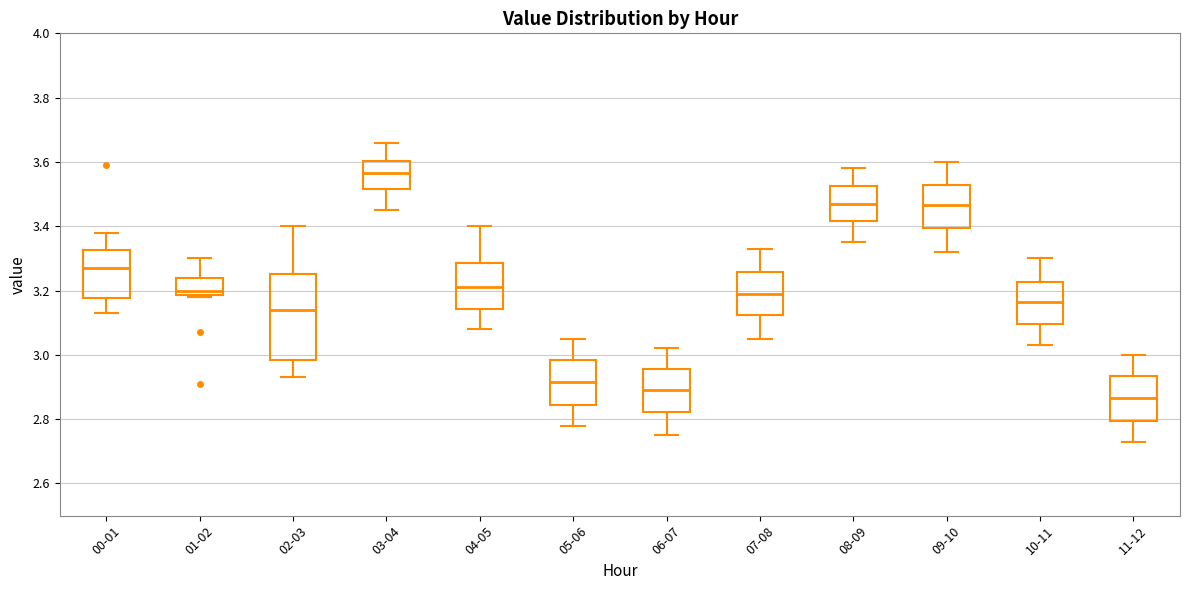

Reading left to right, read every box against the y-axis: the position of its median line, the range the box covers, and the ends of its whiskers. The values are not printed on the chart, so give them approximately, as read against the axis.

00-01: median 3.28, box 3.18 to 3.32, whiskers 3.14 to 3.38
01-02: median 3.20, box 3.18 to 3.24, whiskers 3.18 (just below the box's lower edge) to 3.30
02-03: median 3.14, box 2.98 to 3.26, whiskers 2.94 to 3.40
03-04: median 3.56, box 3.52 to 3.60, whiskers 3.46 to 3.66
04-05: median 3.22, box 3.14 to 3.28, whiskers 3.08 to 3.40
05-06: median 2.92, box 2.84 to 2.98, whiskers 2.78 to 3.06
06-07: median 2.90, box 2.82 to 2.96, whiskers 2.76 to 3.02
07-08: median 3.20, box 3.12 to 3.26, whiskers 3.06 to 3.34
08-09: median 3.48, box 3.42 to 3.52, whiskers 3.36 to 3.58
09-10: median 3.46, box 3.40 to 3.52, whiskers 3.32 to 3.60
10-11: median 3.16, box 3.10 to 3.22, whiskers 3.04 to 3.30
11-12: median 2.86, box 2.80 to 2.94, whiskers 2.74 to 3.00